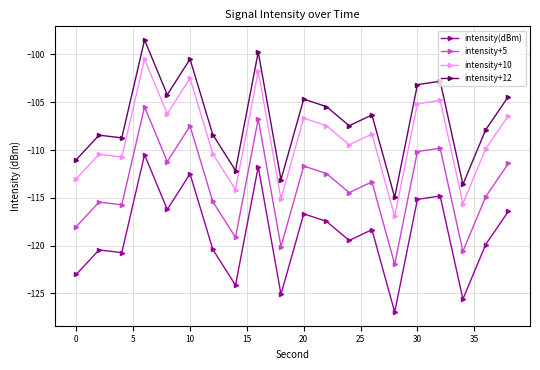

What is the value of the intensity+10 point at the 2nd from the left?

-110.4